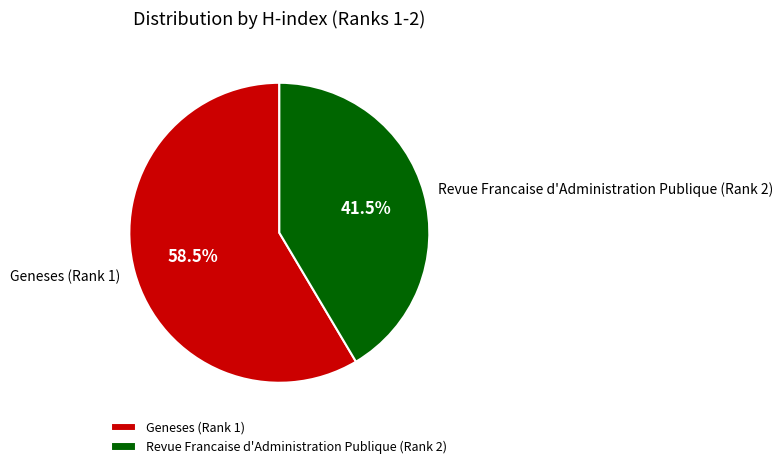

Which category accounts for the majority?

Geneses (Rank 1)